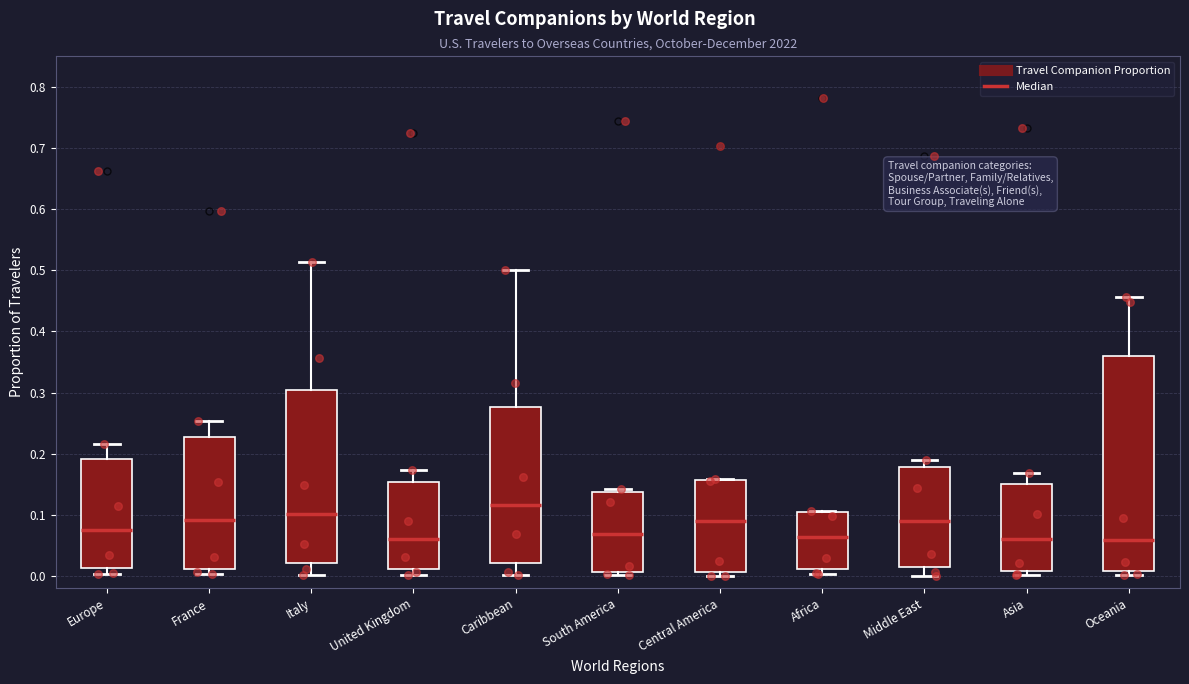

Reading left to right, read every box against the y-axis: the position of its median line, the range the box covers, and the ends of its whiskers. The values are not printed on the chart, so give them approximately, as read against the axis.

Europe: median 0.08, box 0.01 to 0.19, whiskers 0.00 to 0.22
France: median 0.09, box 0.01 to 0.23, whiskers 0.00 to 0.25
Italy: median 0.10, box 0.02 to 0.31, whiskers 0.00 to 0.51
United Kingdom: median 0.06, box 0.01 to 0.15, whiskers 0.00 to 0.17
Caribbean: median 0.12, box 0.02 to 0.28, whiskers 0.00 to 0.50
South America: median 0.07, box 0.01 to 0.14, whiskers 0.00 to 0.14 (just above the box's upper edge)
Central America: median 0.09, box 0.01 to 0.16, whiskers 0.00 to 0.16
Africa: median 0.06, box 0.01 to 0.11, whiskers 0.00 to 0.11
Middle East: median 0.09, box 0.01 to 0.18, whiskers 0.00 to 0.19
Asia: median 0.06, box 0.01 to 0.15, whiskers 0.00 to 0.17
Oceania: median 0.06, box 0.01 to 0.36, whiskers 0.00 to 0.46